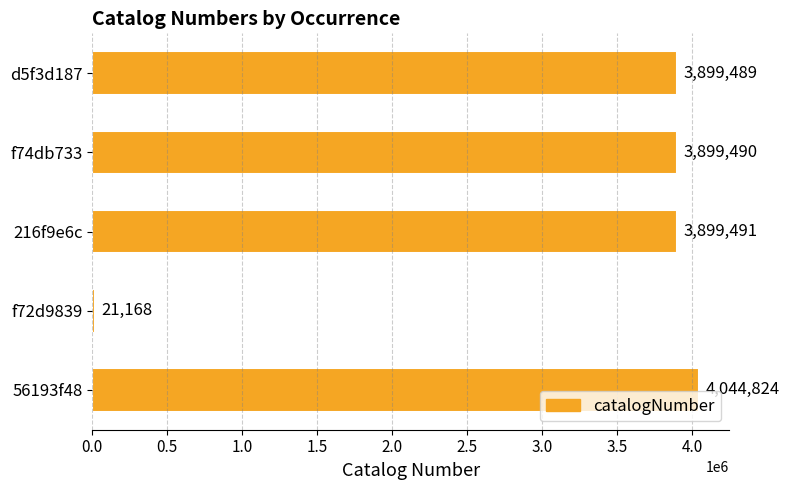

What is the maximum value shown in the chart?

4044824